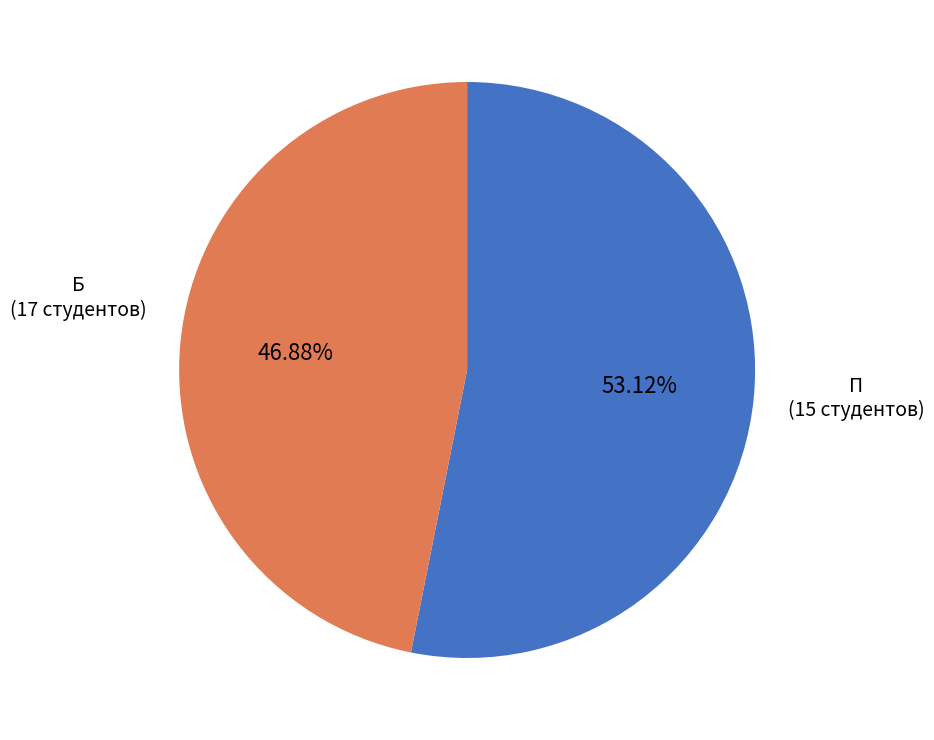

To the nearest percent, what is the difference between the Б and П slice percentages?

6%